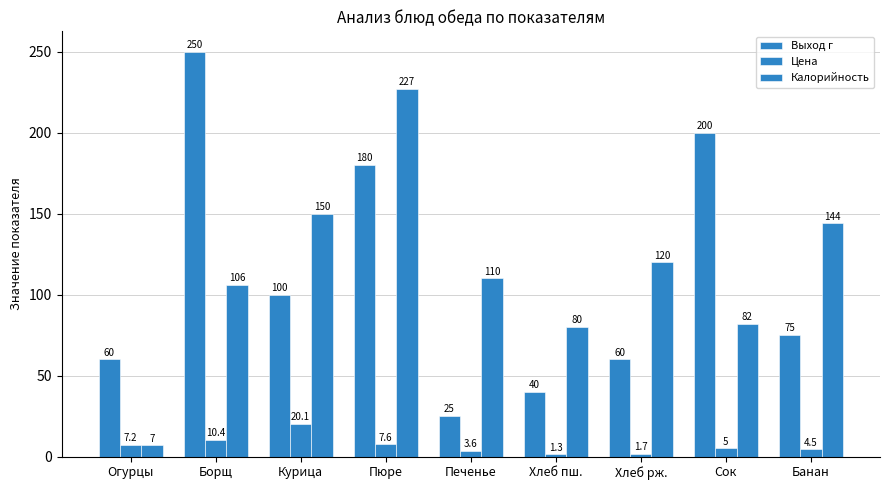

How many bars are there in total?

27